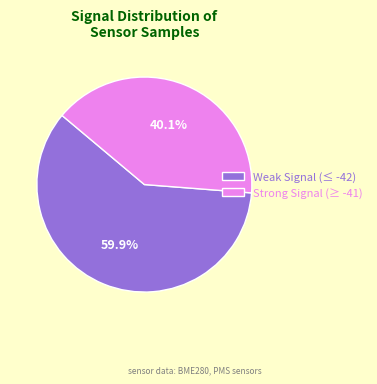

Which slice represents more than half of the pie?

Weak Signal (≤ -42)